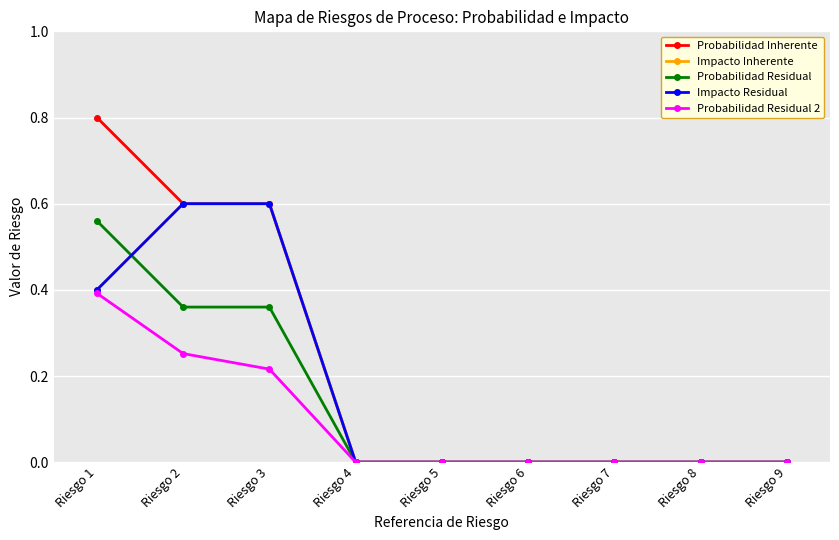

Does the chart have visible grid lines?

Yes